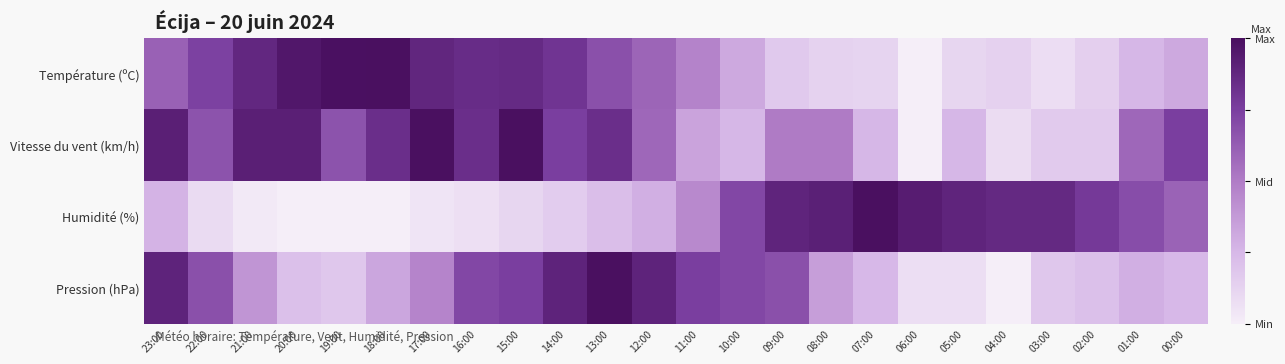

At which category is the sum across all series the highest?

13:00